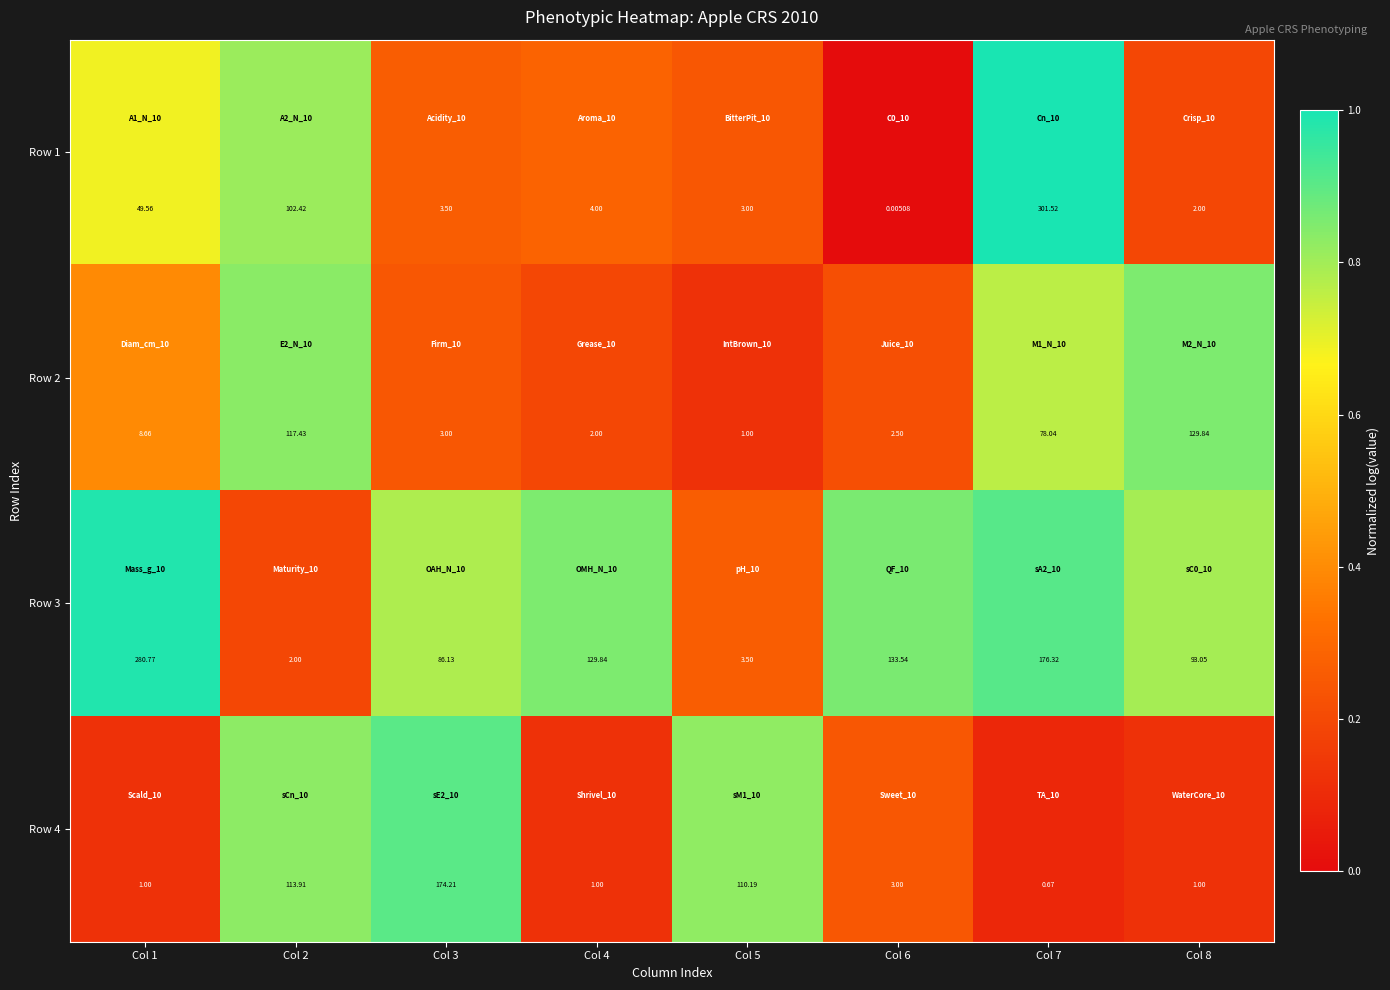

Reading left to right, transcribe all the data shown in this chart.

Row 1: Col 1=49.6	Col 2=102.4	Col 3=3.5	Col 4=4.0	Col 5=3.0	Col 6=0.0	Col 7=301.5	Col 8=2.0
Row 2: Col 1=8.7	Col 2=117.4	Col 3=3.0	Col 4=2.0	Col 5=1.0	Col 6=2.5	Col 7=78.0	Col 8=129.8
Row 3: Col 1=280.8	Col 2=2.0	Col 3=86.1	Col 4=129.8	Col 5=3.5	Col 6=133.5	Col 7=176.3	Col 8=93.0
Row 4: Col 1=1.0	Col 2=113.9	Col 3=174.2	Col 4=1.0	Col 5=110.2	Col 6=3.0	Col 7=0.7	Col 8=1.0